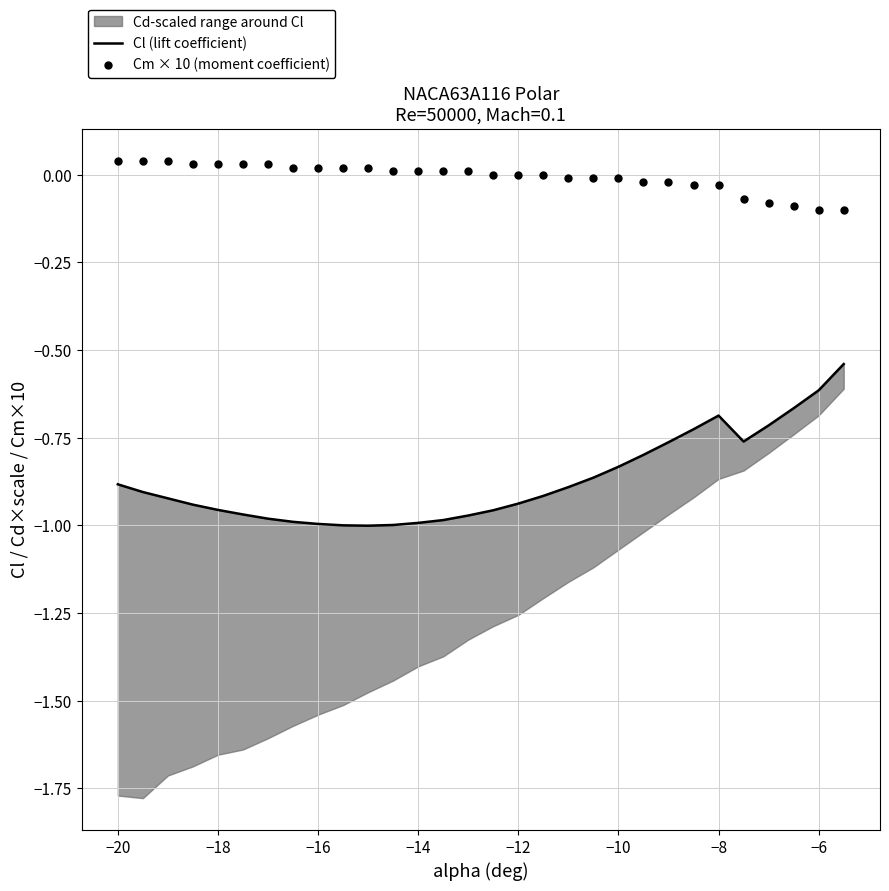

Which series contains the highest Y value?

Cm × 10 (moment coefficient)